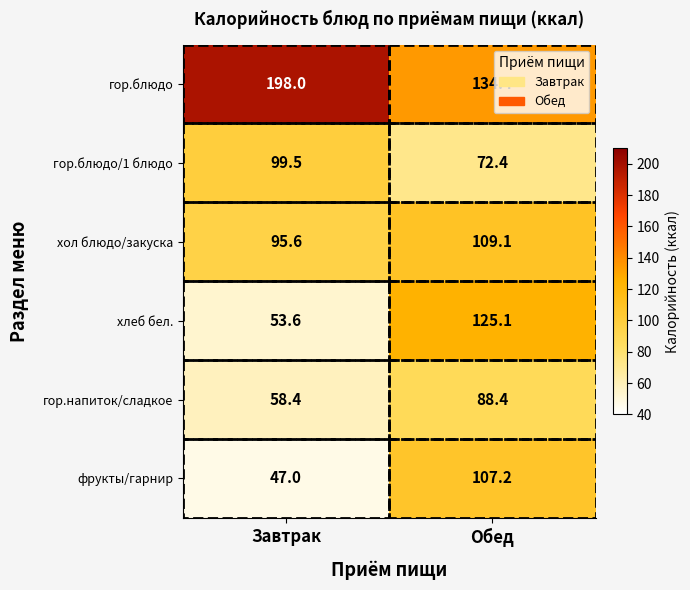

How many values in the фрукты/гарнир series exceed 107?

1